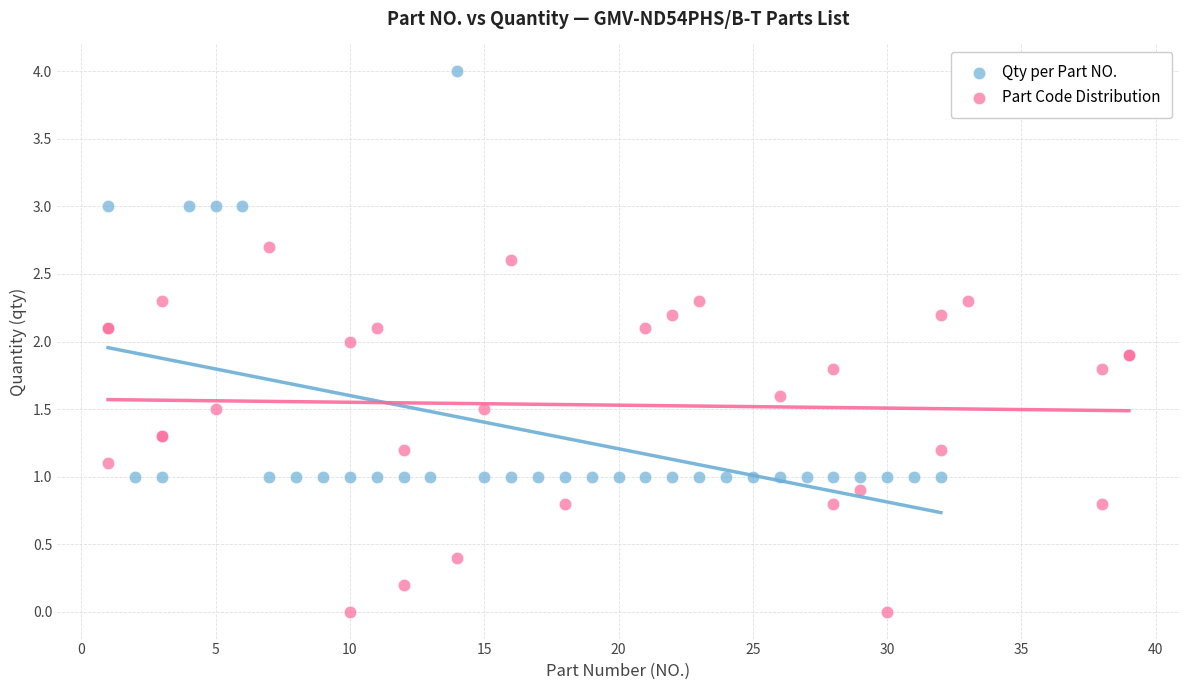

Which series contains the highest Y value?

Qty per Part NO.